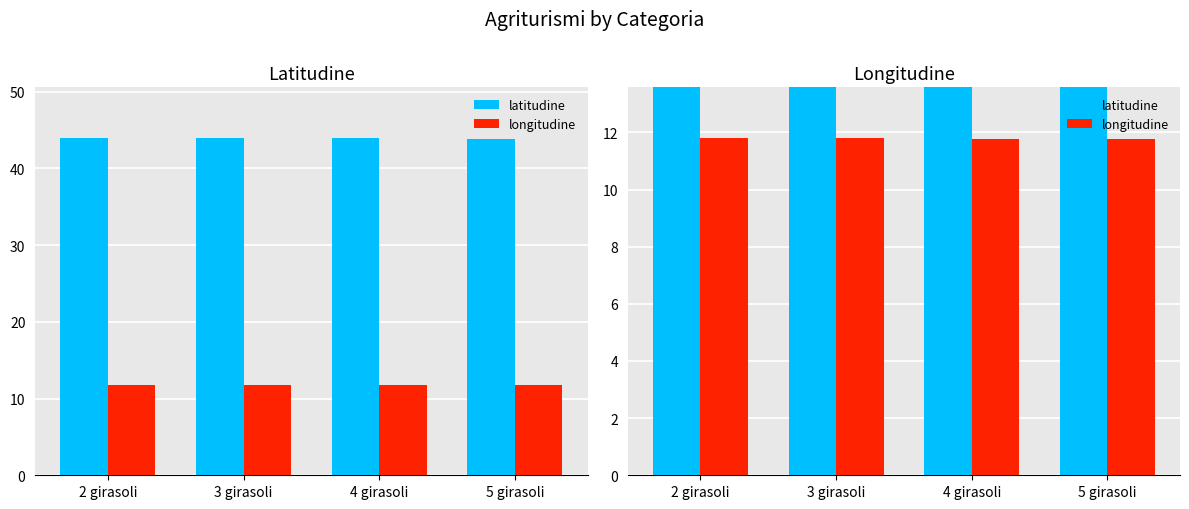

Is the value of longitudine at 2 girasoli greater than the value of latitudine at 3 girasoli?

No